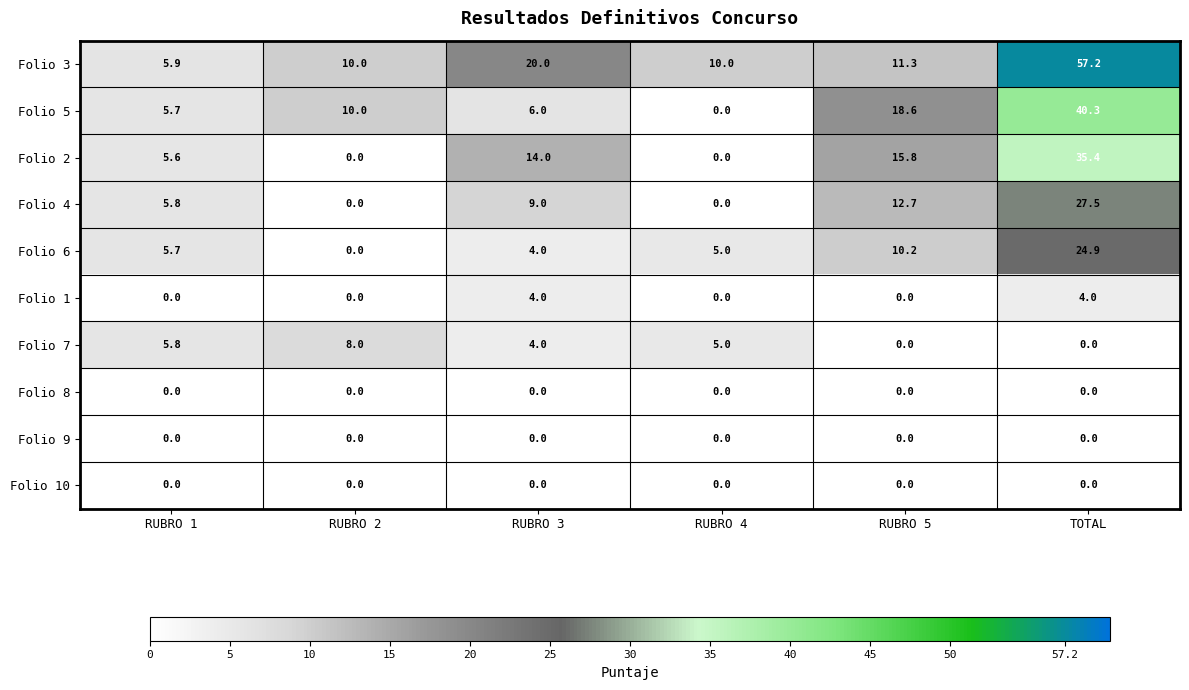

The value of Folio 6 at RUBRO 5 is 16.2. True or false?

False